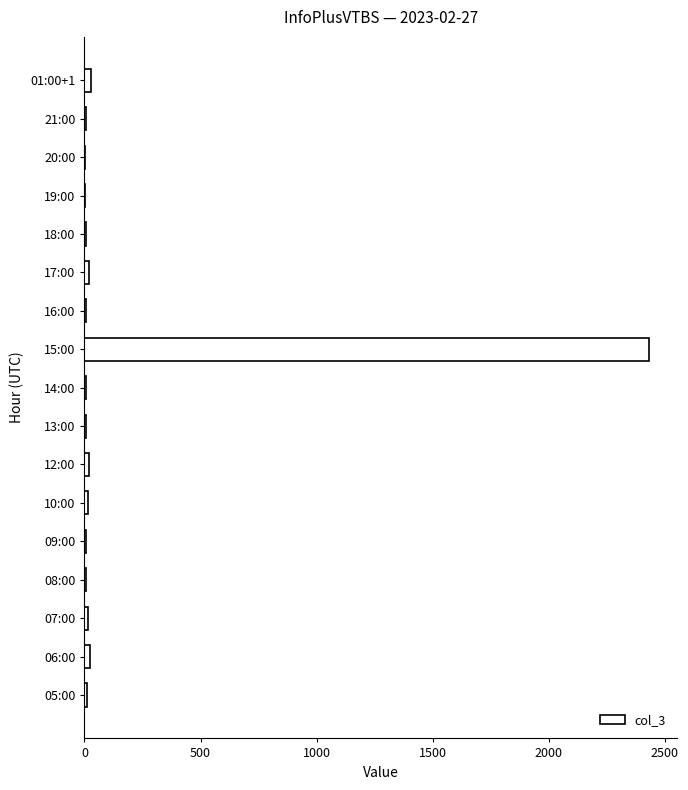

What is the maximum value shown in the chart?

2431